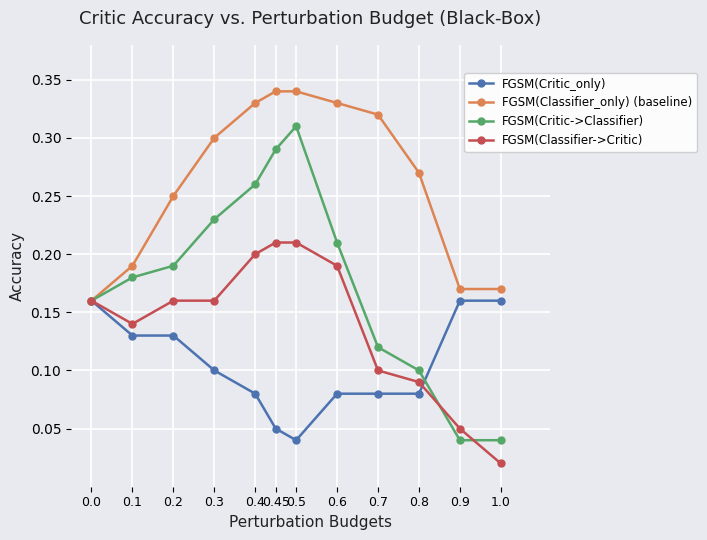

What is the sum of all FGSM(Classifier->Critic) values?

1.7